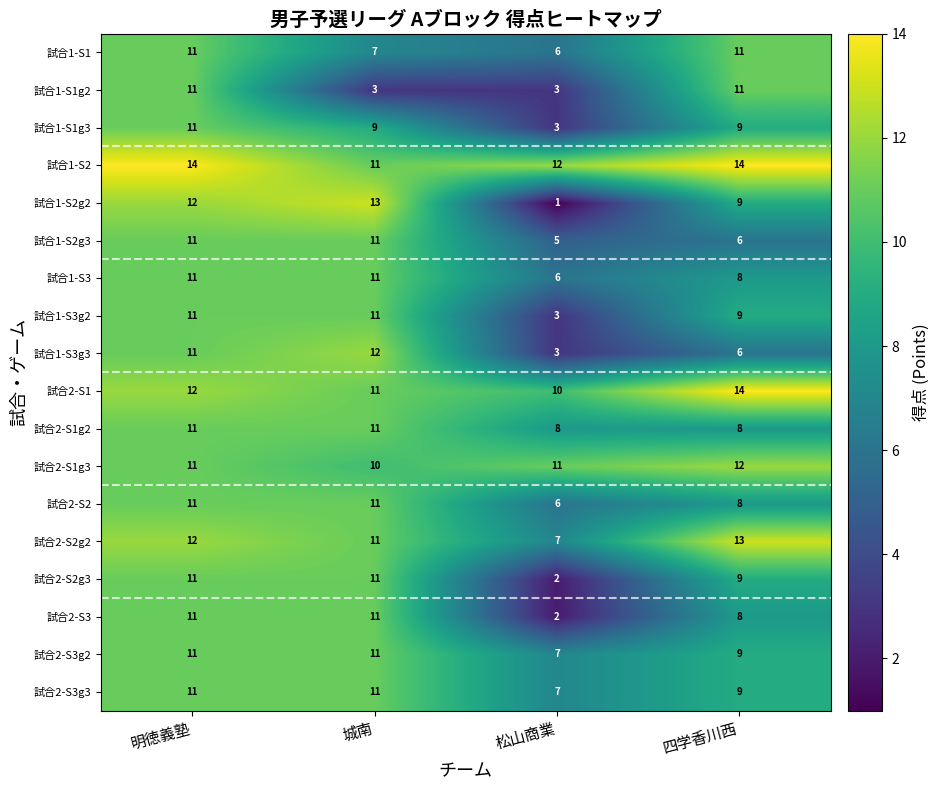

Which series has the largest range (max minus min)?

試合1-S2g2